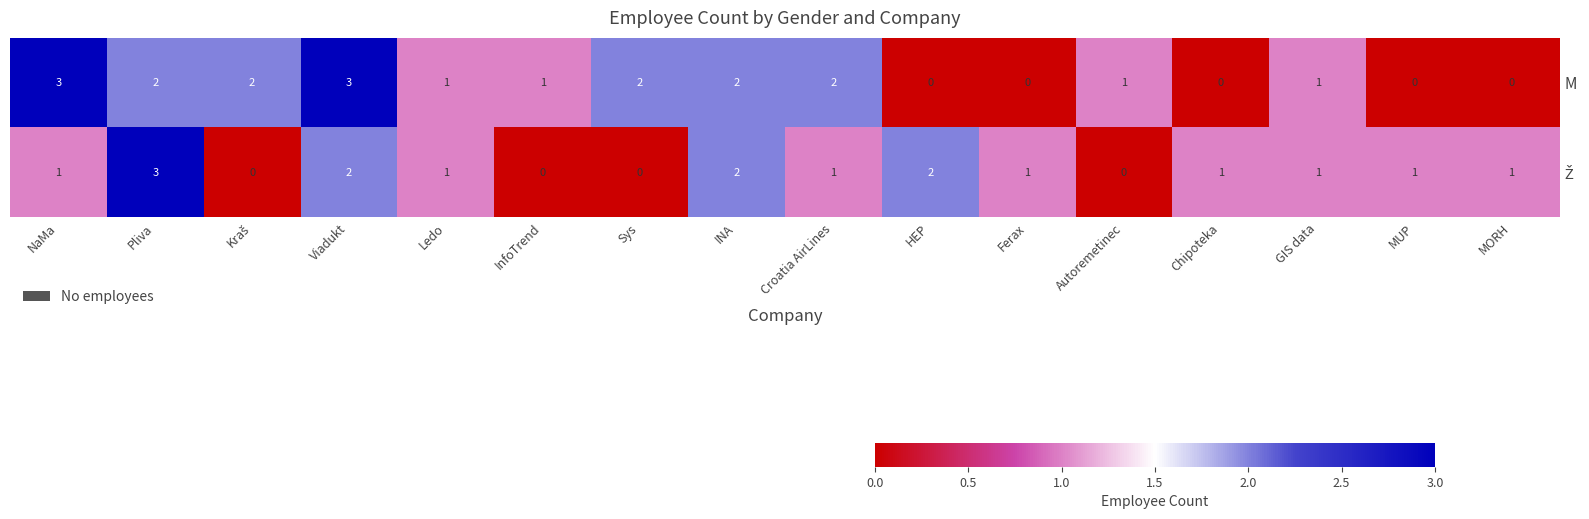

Which series changed the most between Viadukt and INA?

M